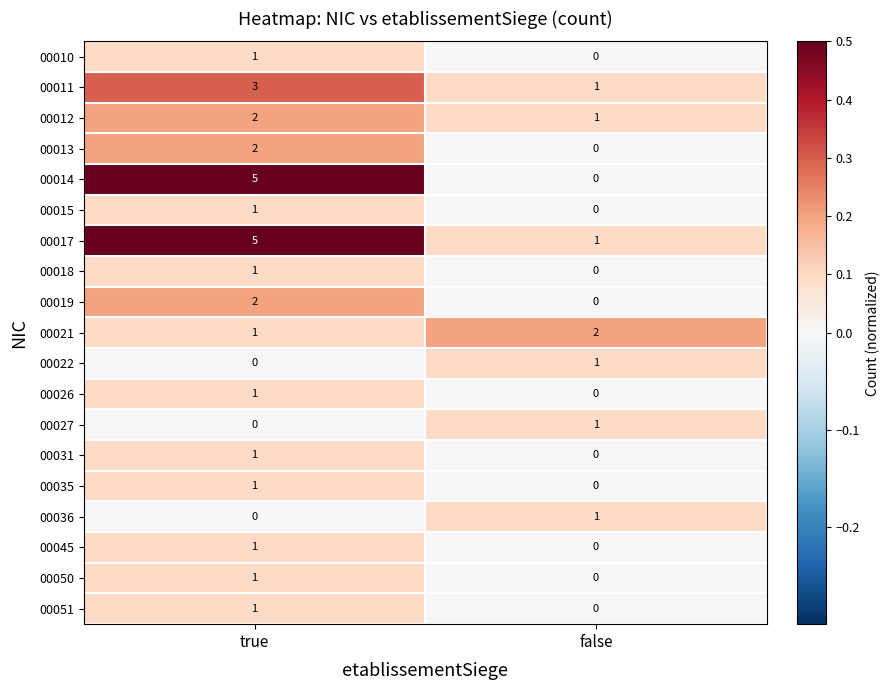

What is the average value of the 00017 series?

3